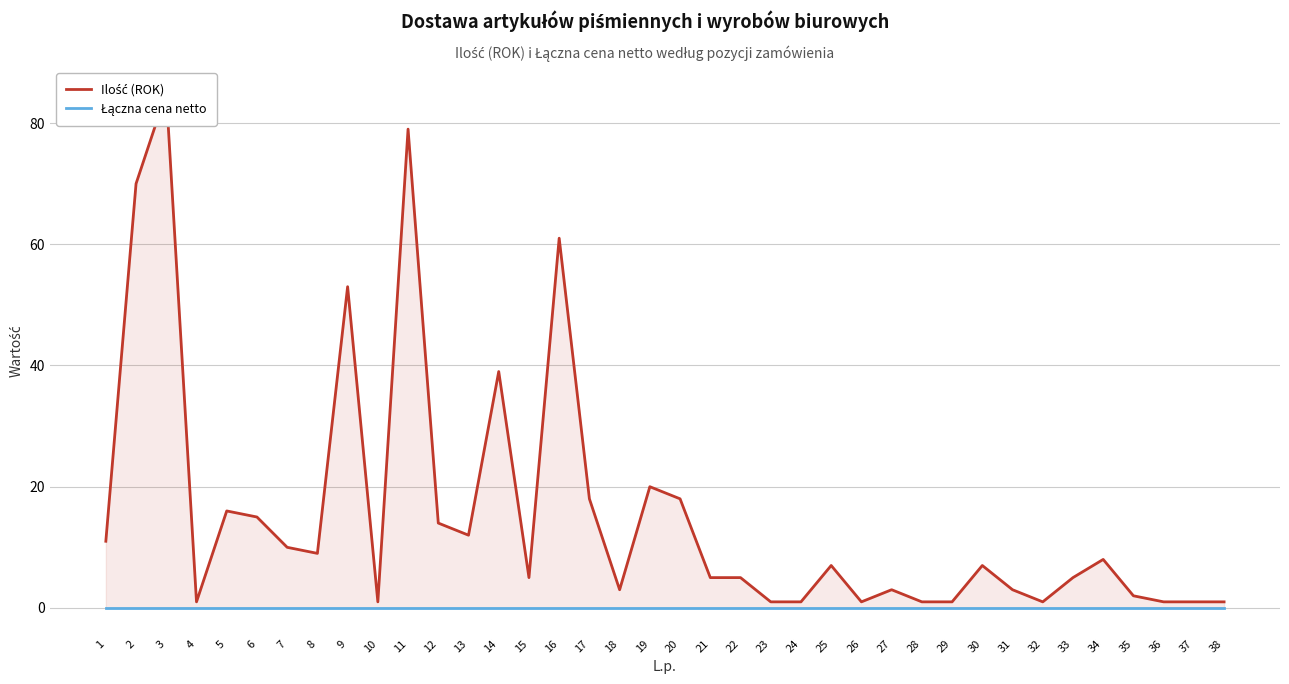

True or false: Łączna cena netto and Ilość (ROK) intersect in this chart.

False